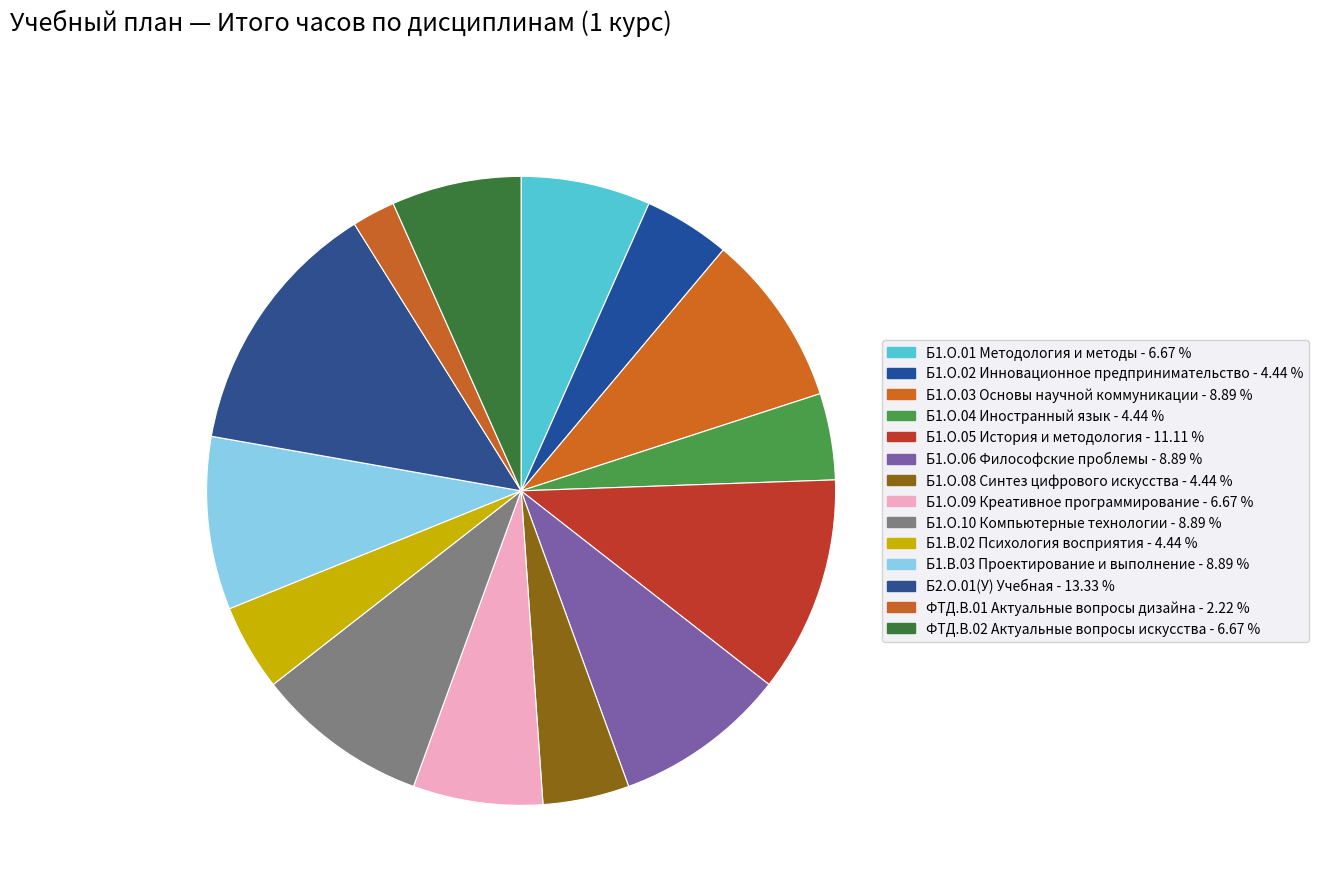

To the nearest percent, what is the difference between the Б1.О.09 Креативное программирование and Б1.О.04 Иностранный язык slice percentages?

2%